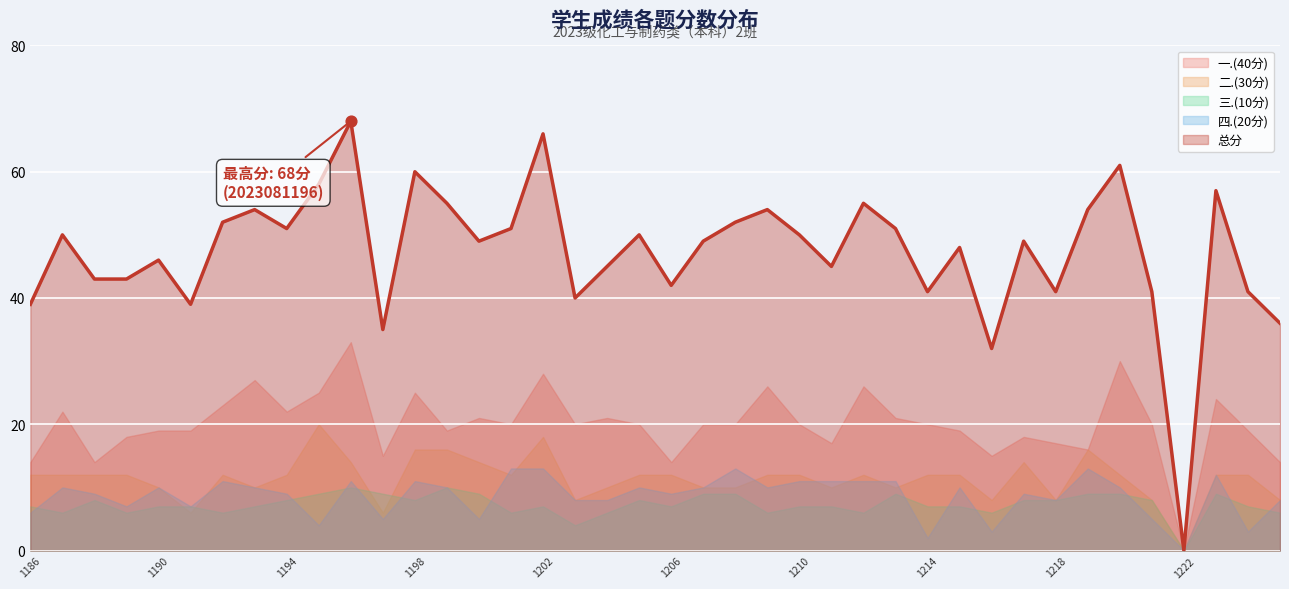

What is the total value across all series at 2023081212?

110